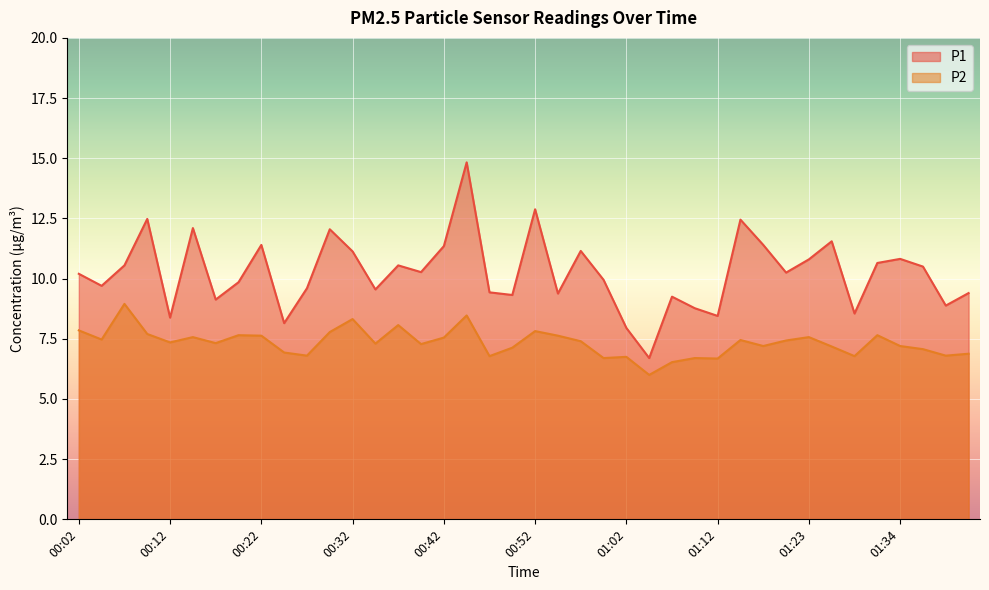

What is the approximate value of P1 at 00:07?

10.6